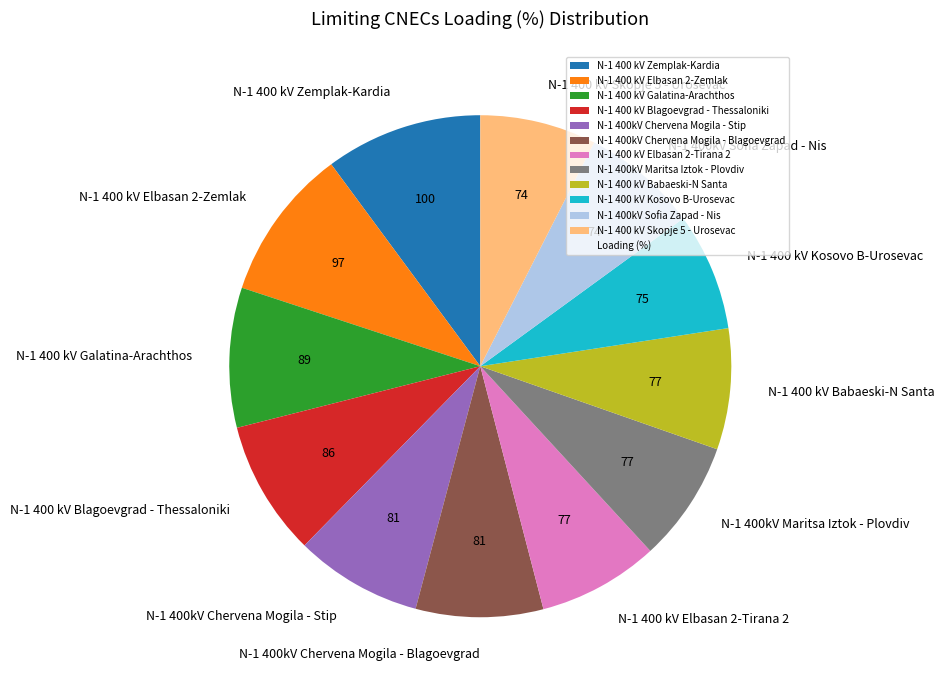

How many segments does this pie chart have?

12